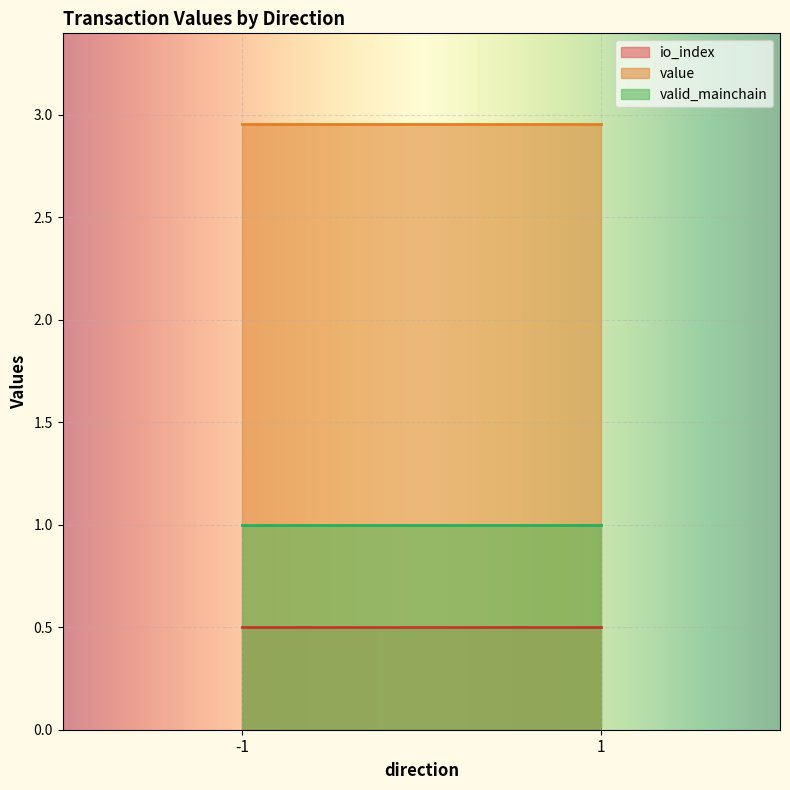

What are all the series names shown in the legend?

io_index, value, valid_mainchain